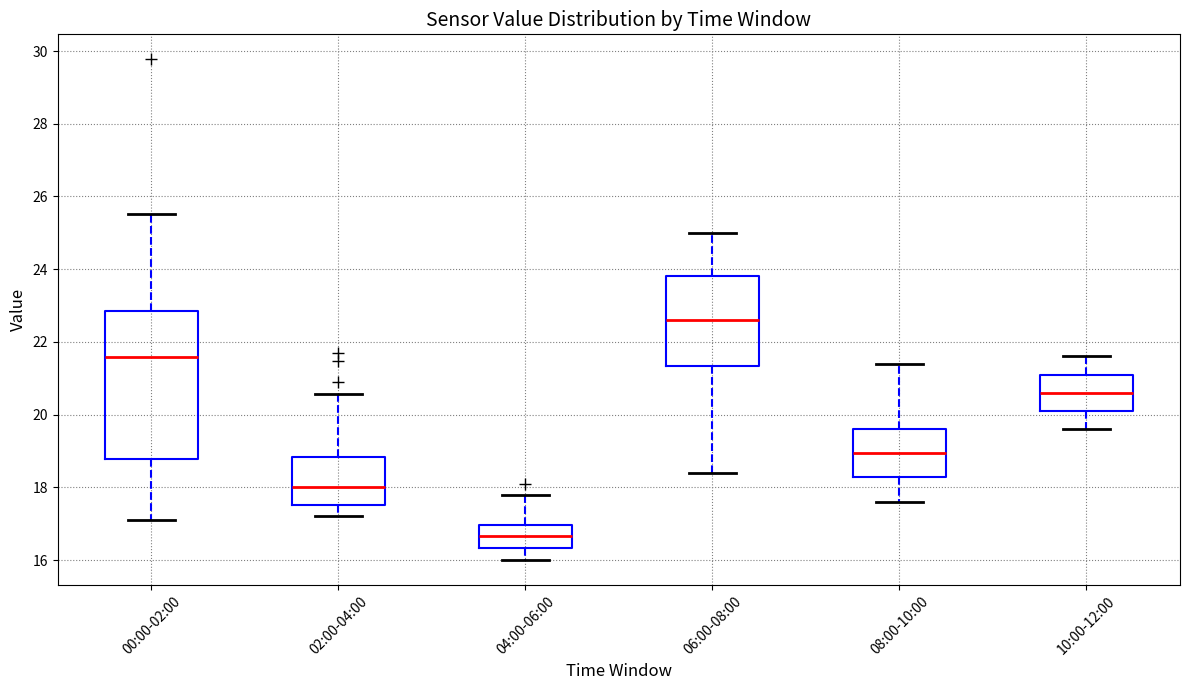

Which box is the tallest, from its lower edge to its upper edge?

00:00-02:00